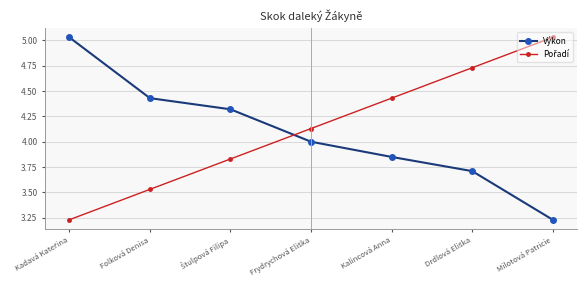

How many series are shown in this chart?

2